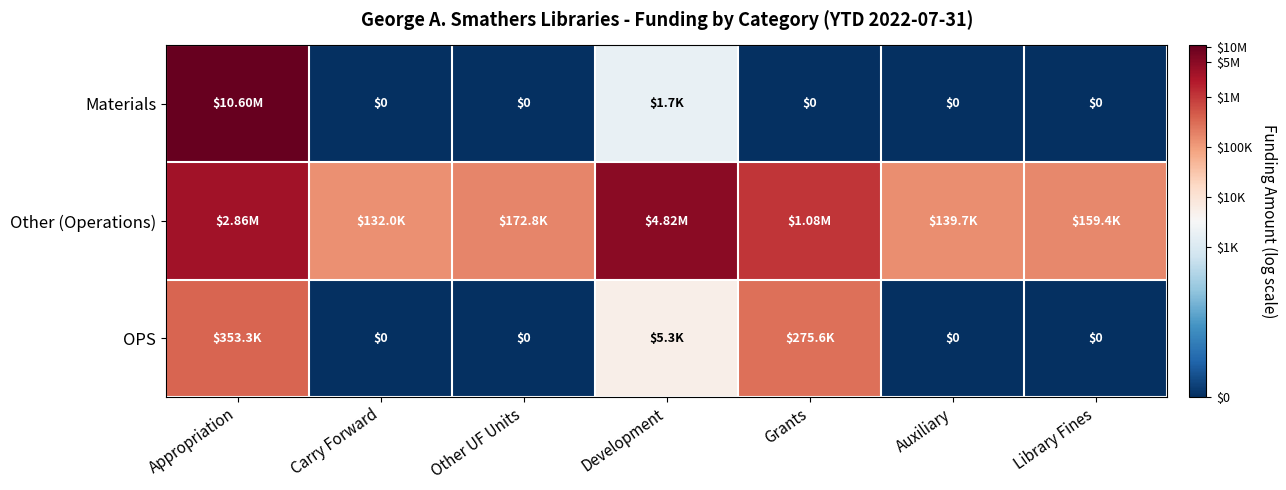

Where is Materials nearest to the value 8?

Development